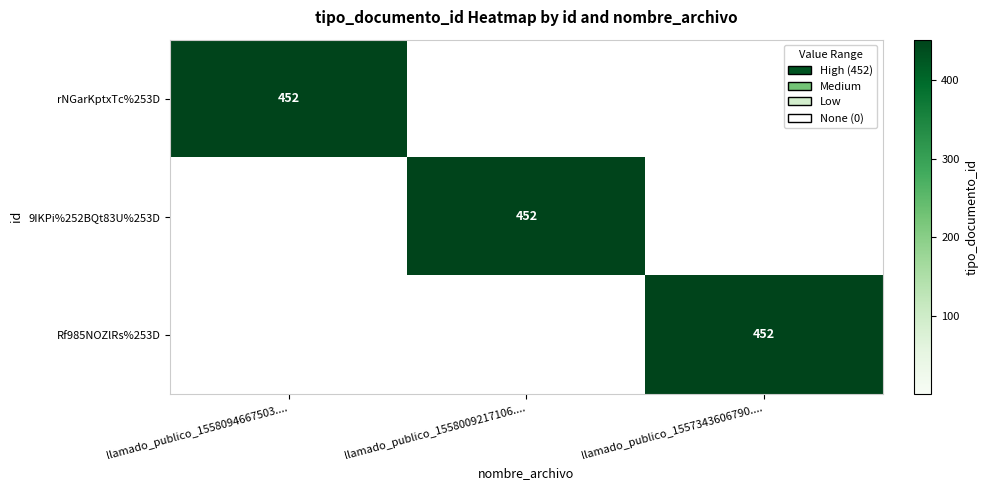

Is it true that rNGarKptxTc%253D equals 452 at llamado_publico_1558094667503....?

True